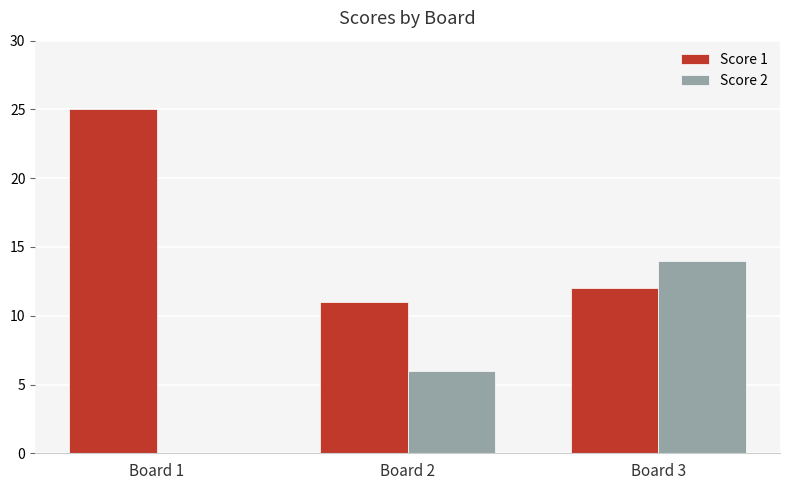

What is the approximate value of Score 2 at Board 2, to the nearest 10?

10